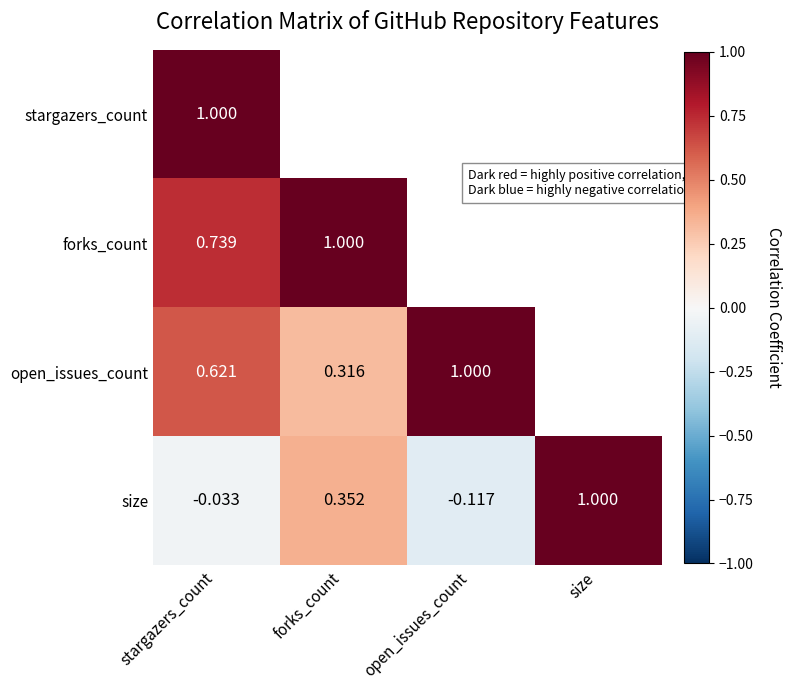

At which category does the chart reach its peak across all series?

stargazers_count